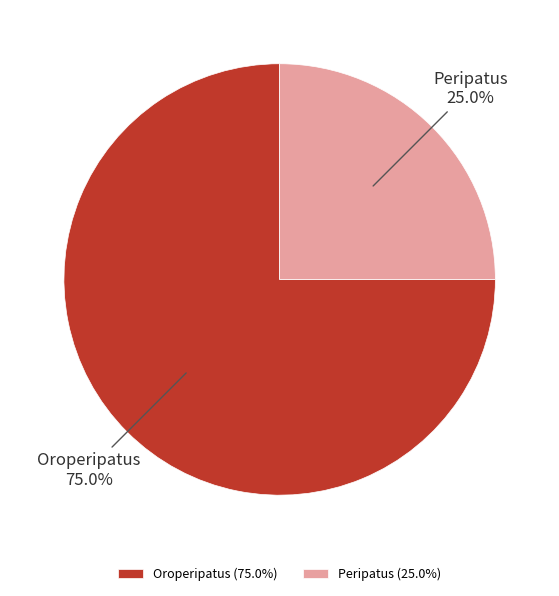

Is there a majority slice in this chart?

Yes